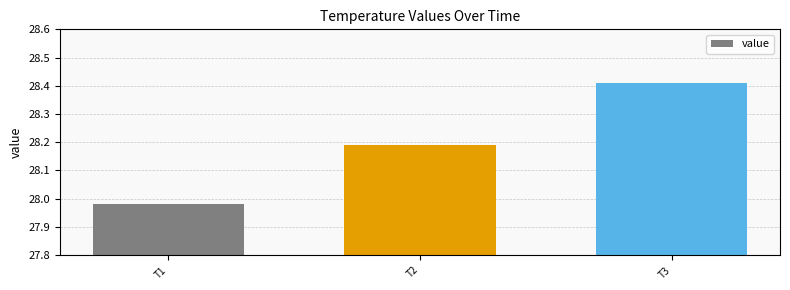

At which label does the data first exceed 28?

T2